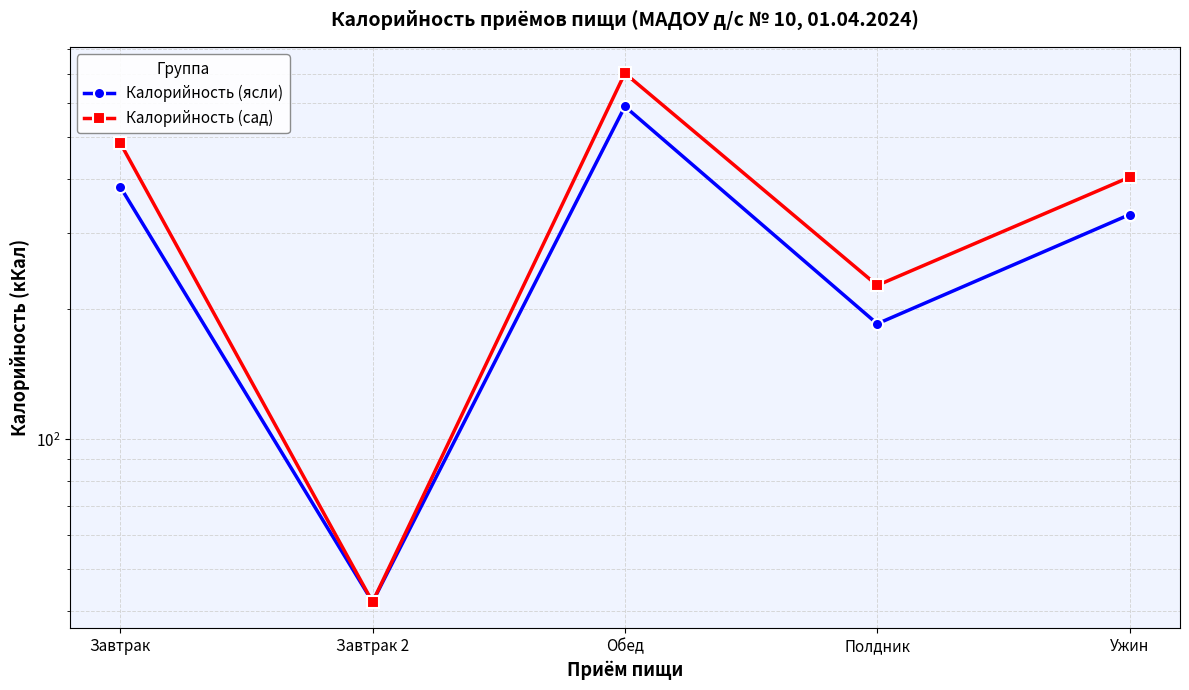

True or false: Калорийность (ясли) has a value of 42 at Завтрак 2.

True